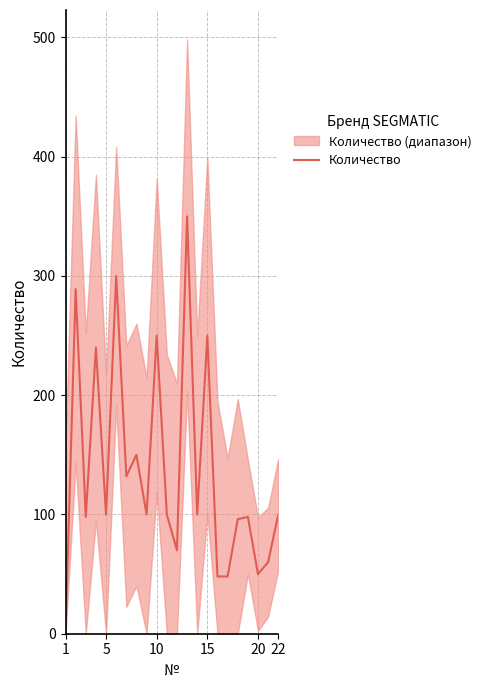

The value of Количество at 10 is 441. True or false?

False